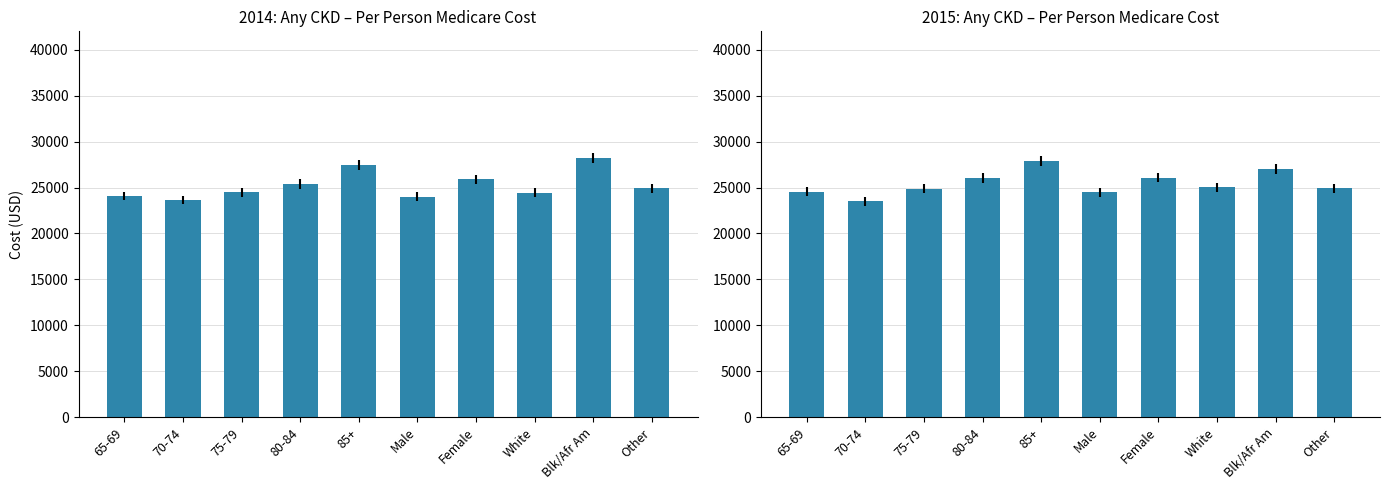

How many data points in Any CKD 2014 are less than 24914?

5